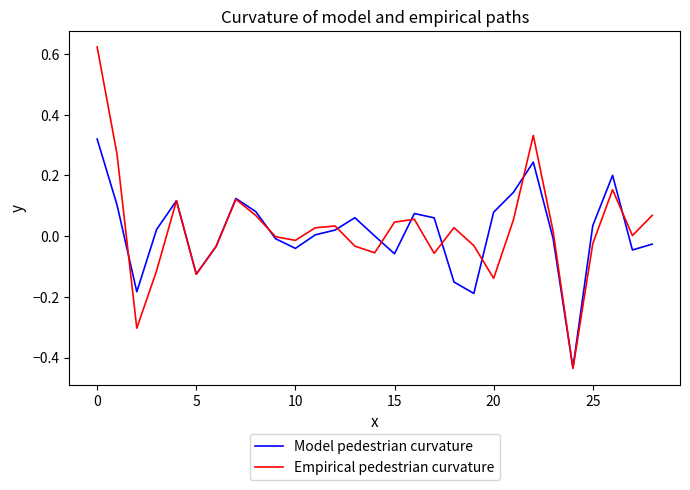

Which series has the widest spread of values?

Empirical pedestrian curvature